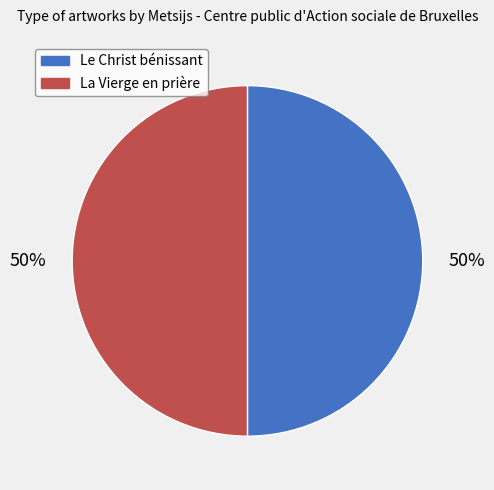

To the nearest percent, what portion does La Vierge en prière represent?

50%